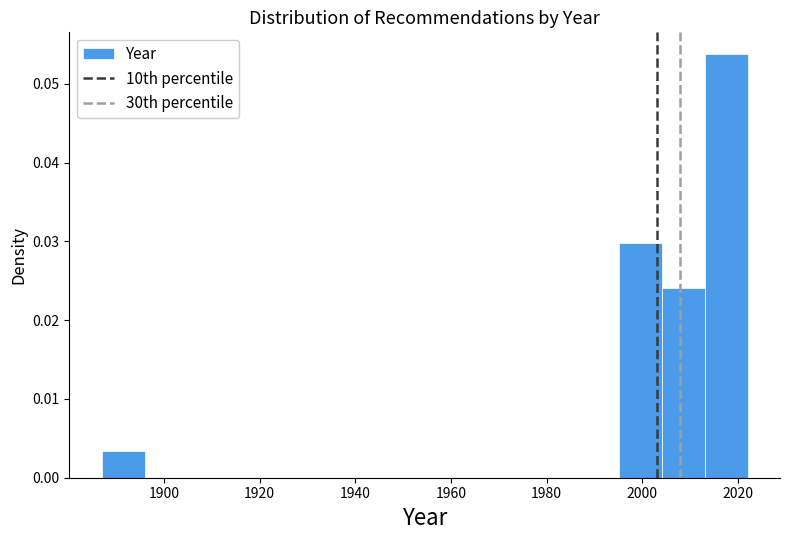

What is the height of the bar covering 2013 to 2022 on the x-axis? Neither the bar edges nor the heights are printed on the chart, so give them approximately, as read against the axes.

0.054